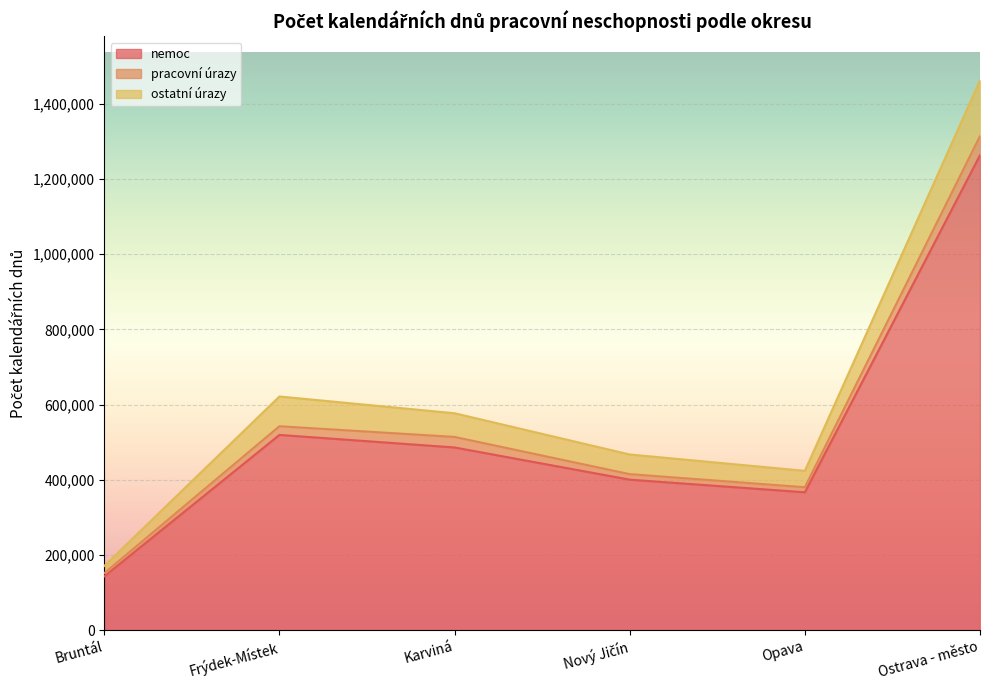

At which label does nemoc reach its peak?

Ostrava - město